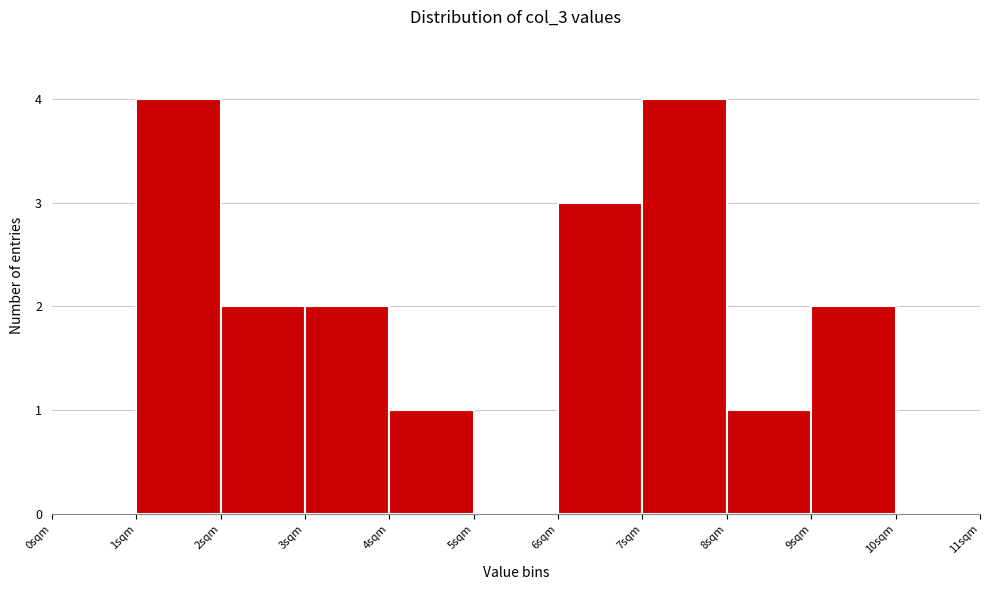

Reading left to right, transcribe this chart: for each bar, give the range it covers on the x-axis and its height. The values are not printed on the chart, so give them approximately, as read against the axis.

0 to 1: 0
1 to 2: 4
2 to 3: 2
3 to 4: 2
4 to 5: 1
5 to 6: 0
6 to 7: 3
7 to 8: 4
8 to 9: 1
9 to 10: 2
10 to 11: 0